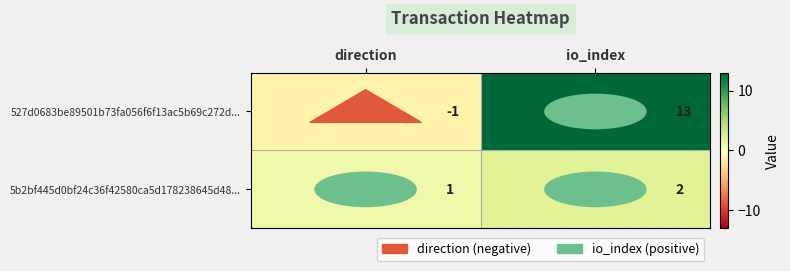

Which series has the widest spread of values?

527d0683be89501b73fa056f6f13ac5b69c272d...